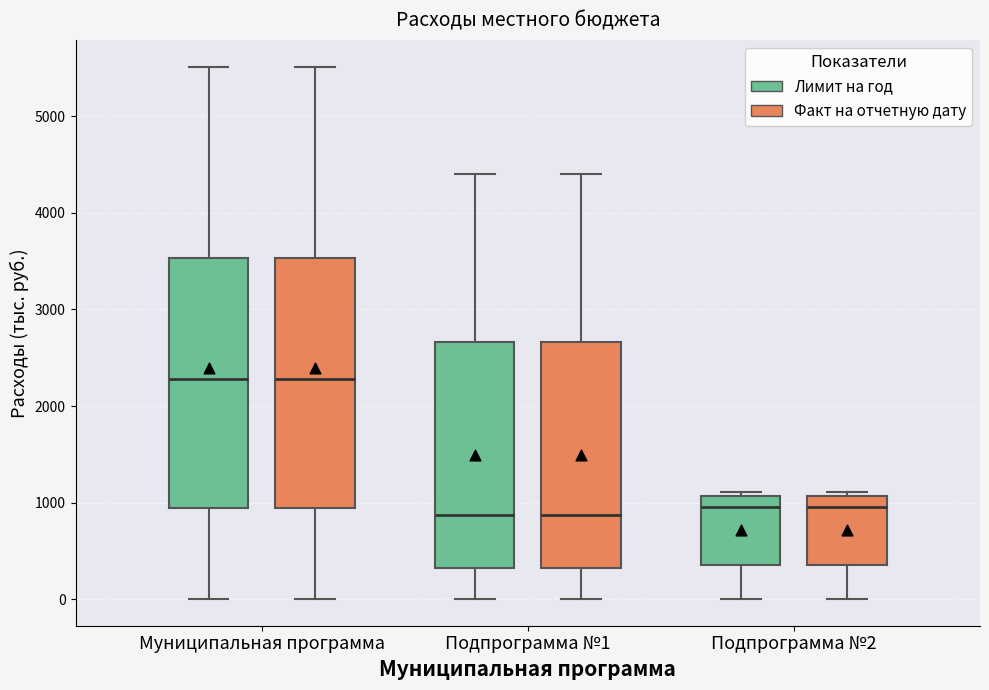

Where does the lower whisker of the box for Подпрограмма №1 (Лимит на год) end on the y-axis? The values are not printed on the chart, so give them approximately, as read against the axis.

0